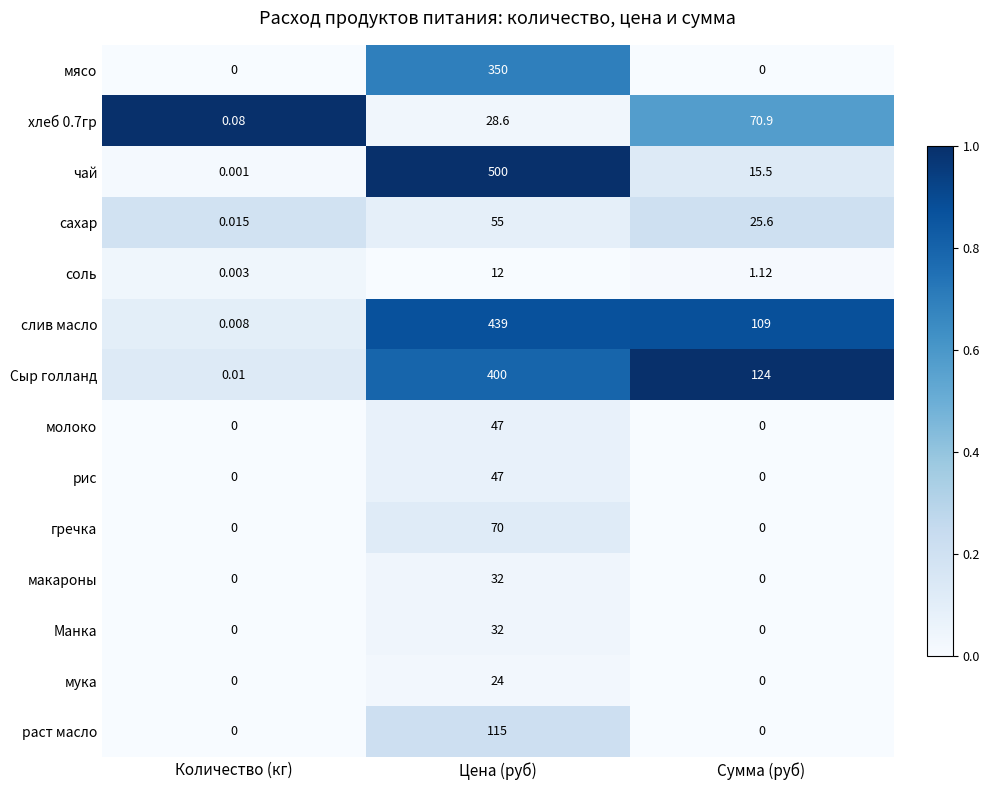

Where is сахар nearest to the value 27?

Сумма (руб)